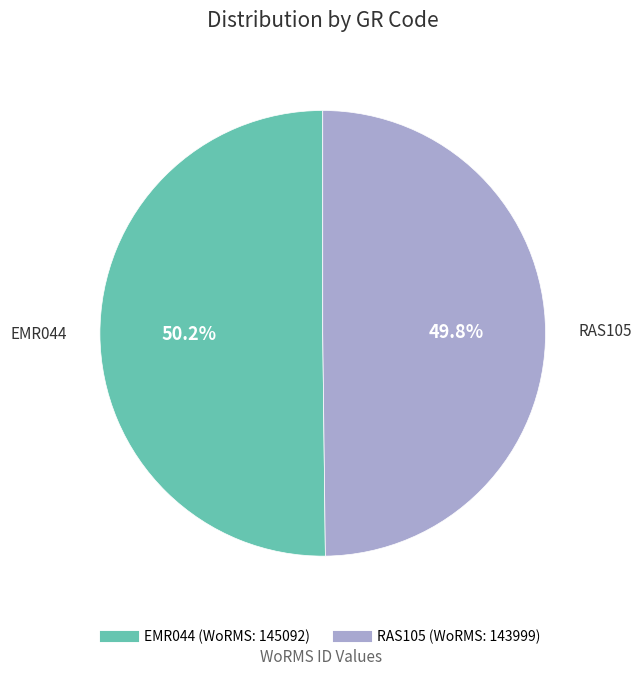

What is the ratio of the value at RAS105 to the value at EMR044?

1.0